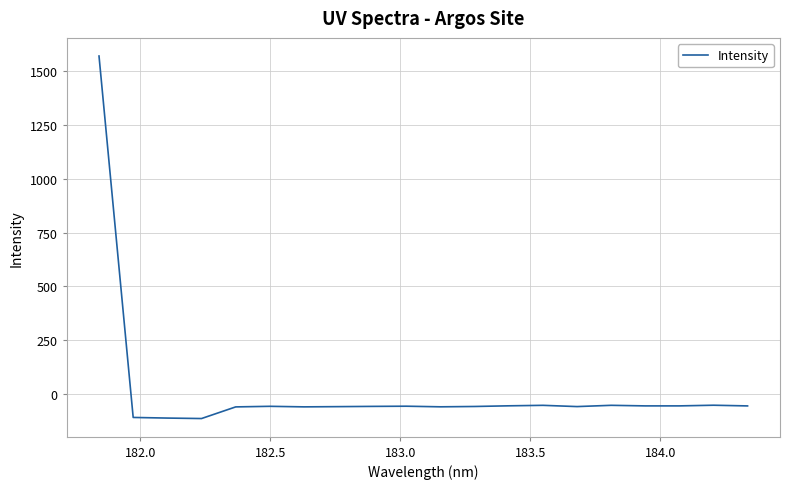

What is the smallest value displayed?

-111.9